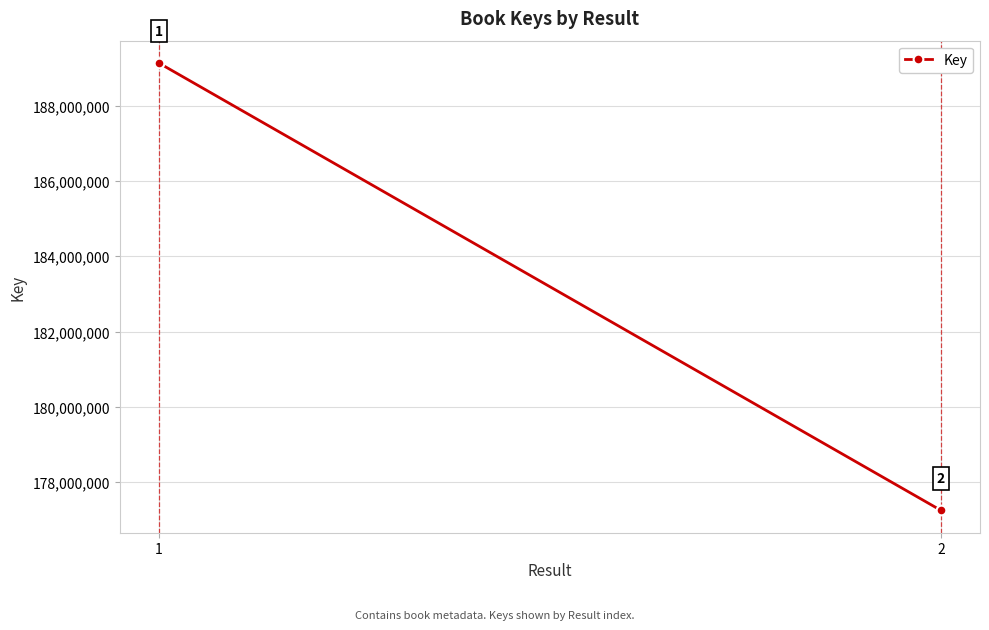

What is the difference between the maximum and minimum values?

11874897